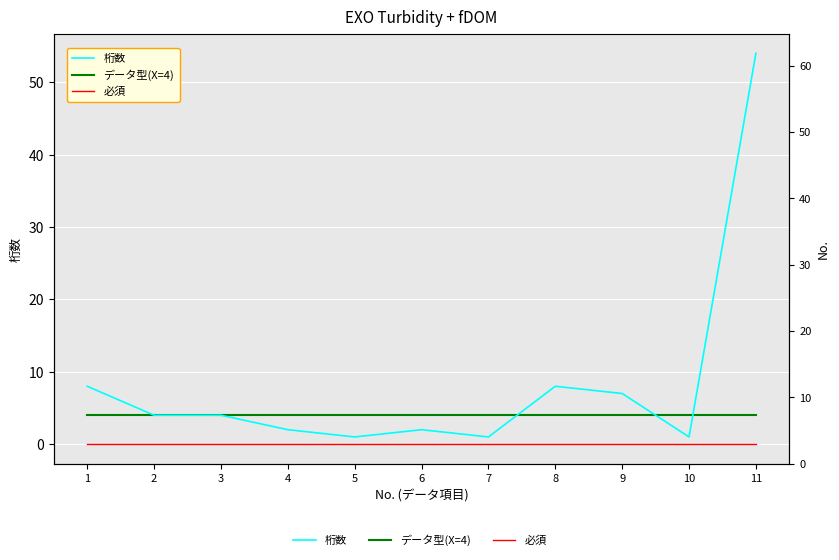

How many categories are shown in the chart?

11